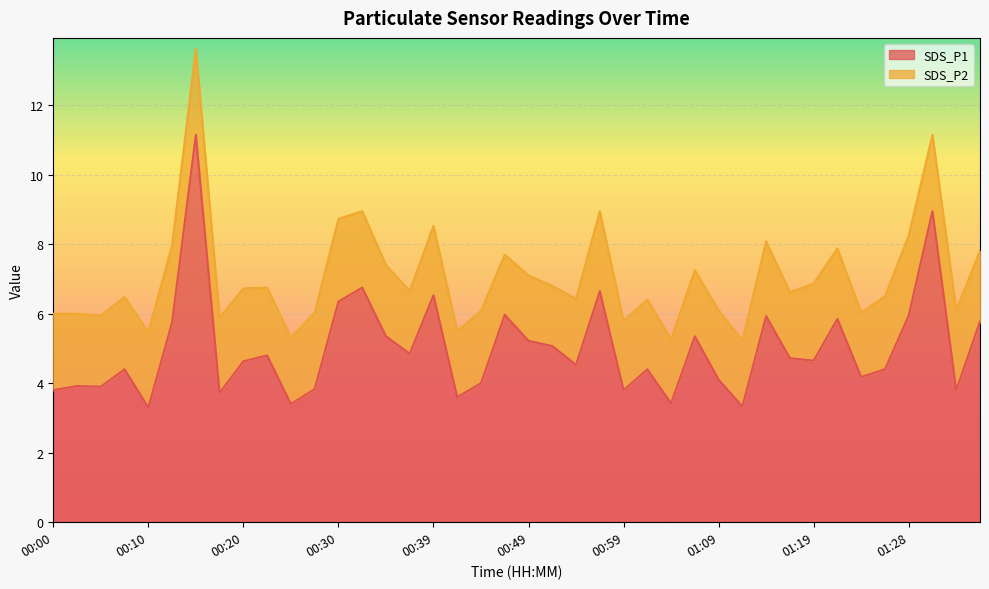

What is the difference between the second highest and minimum values?

5.6